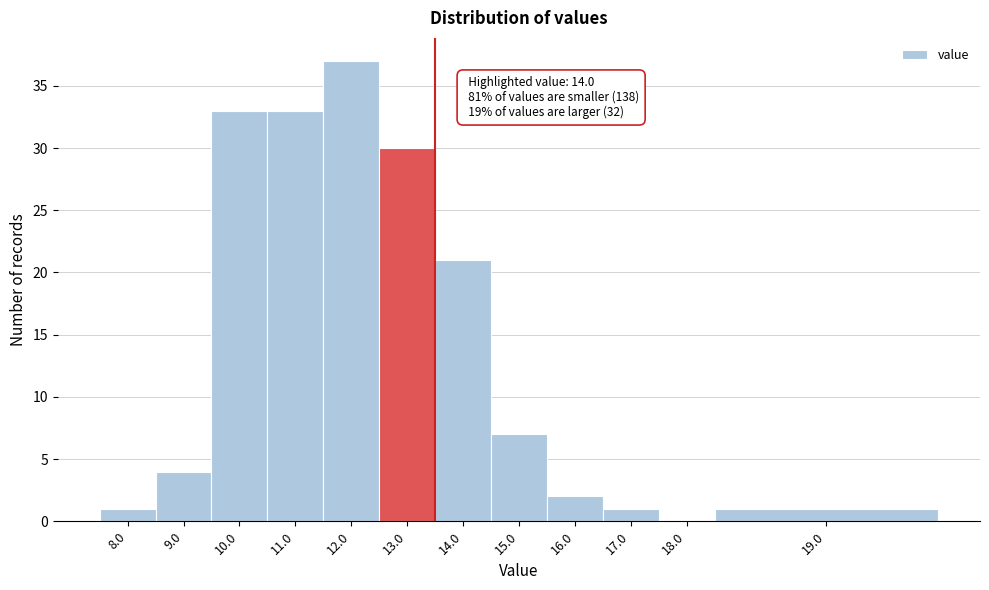

Reading left to right, what are all the values shown in this chart?

8.0=1	9.0=4	10.0=33	11.0=33	12.0=37	13.0=30	14.0=21	15.0=7	16.0=2	17.0=1	18.0=0	19.0=1